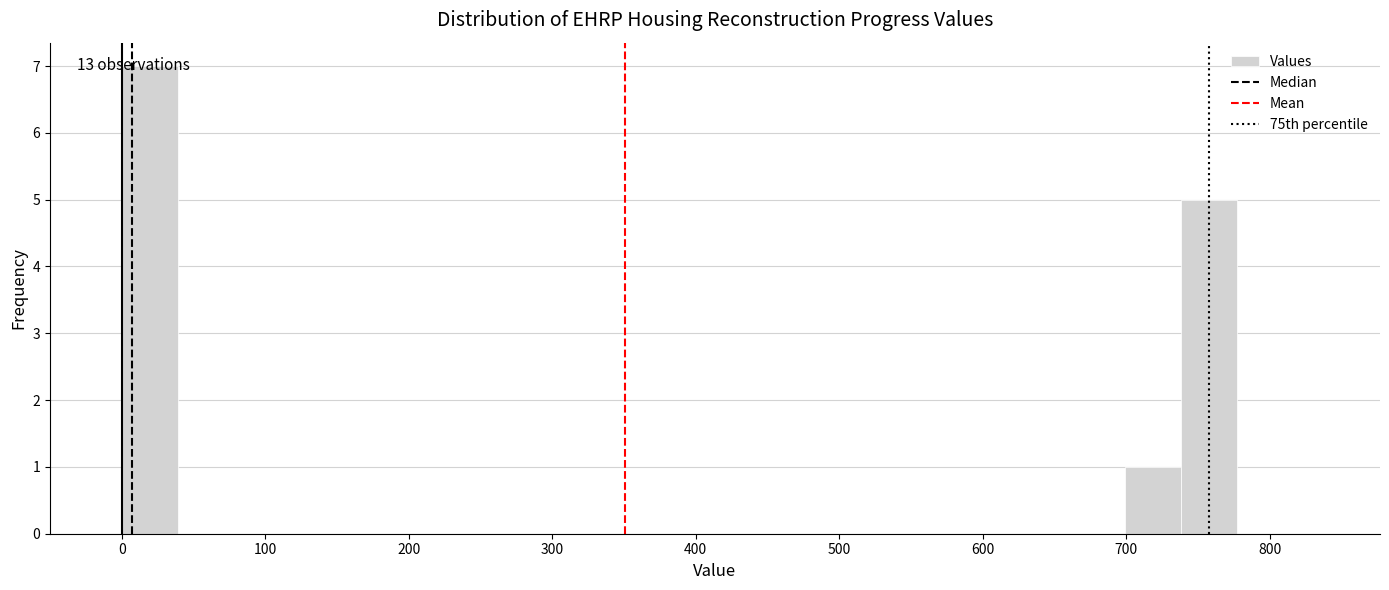

Read against the x-axis, roughly where is the centre of the tallest bar?

20